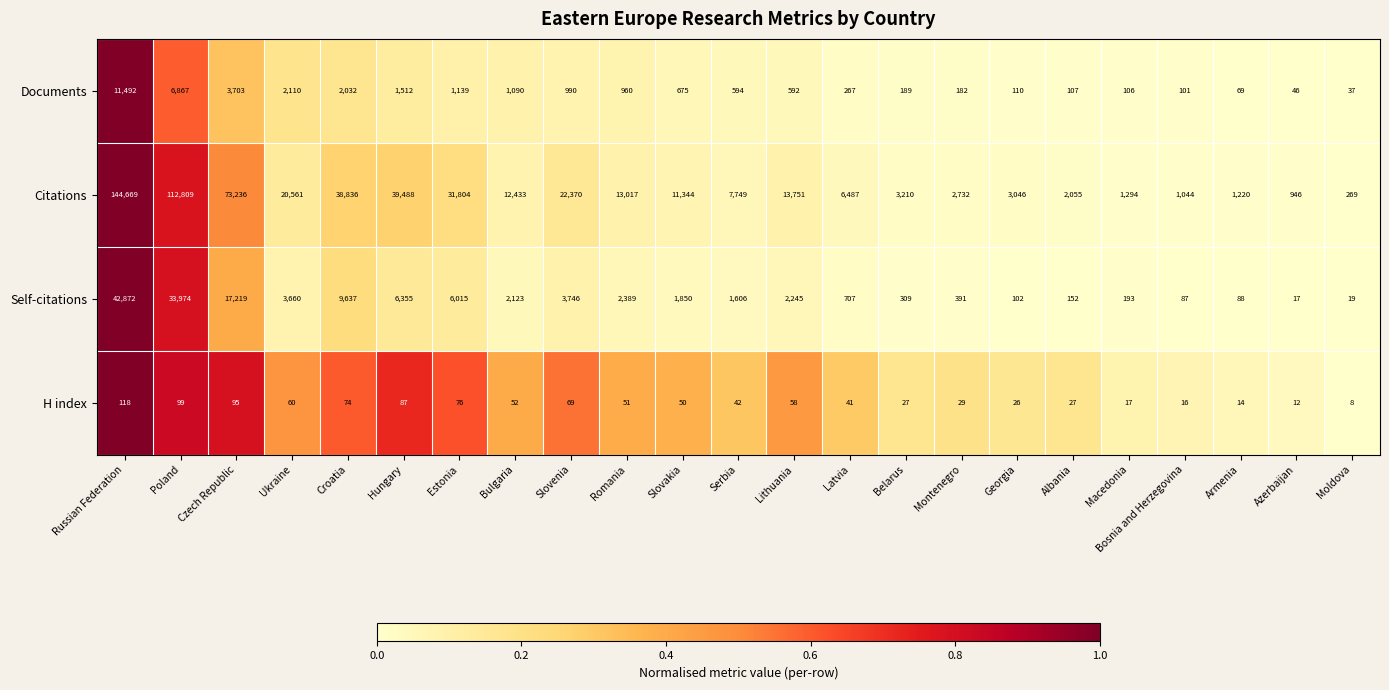

Which series has the largest range (max minus min)?

Citations